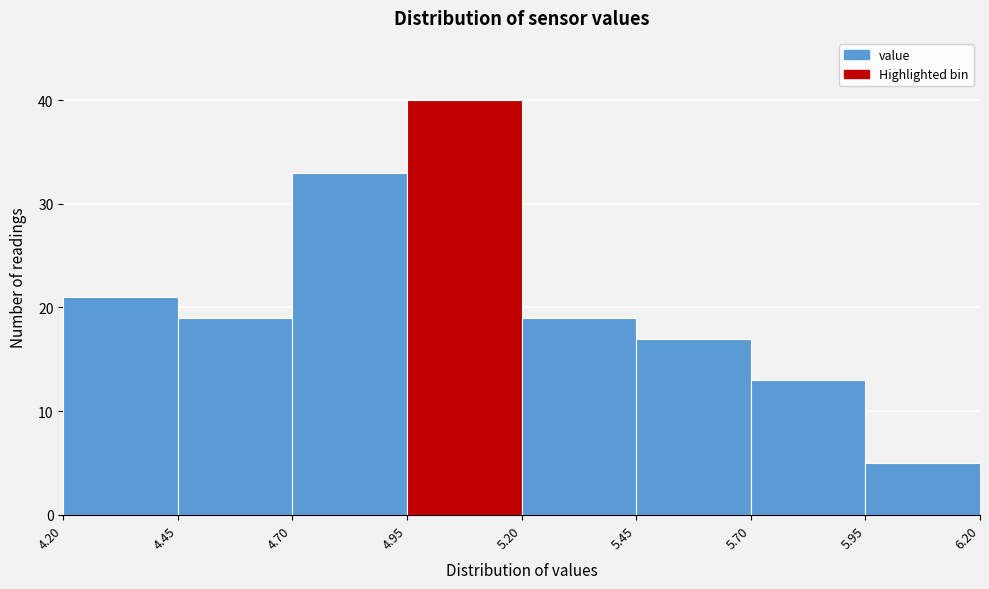

Which range on the x-axis has the tallest bar?

4.95 to 5.20